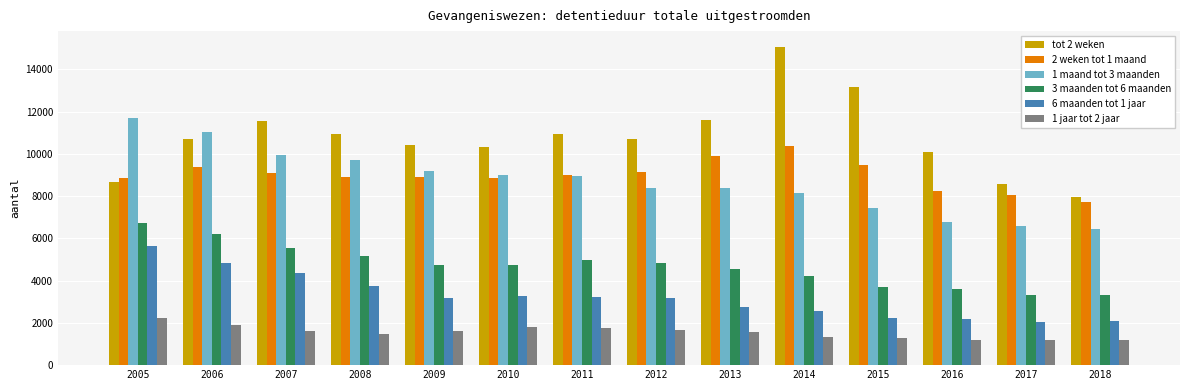

What is the sum of all 1 jaar tot 2 jaar values?

21801